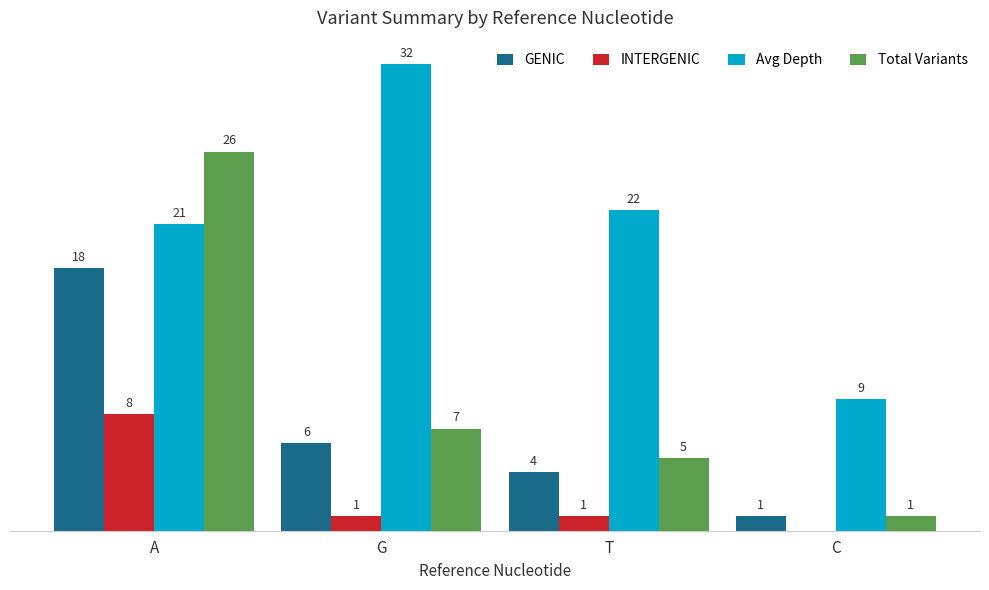

At which label does GENIC reach its peak?

A